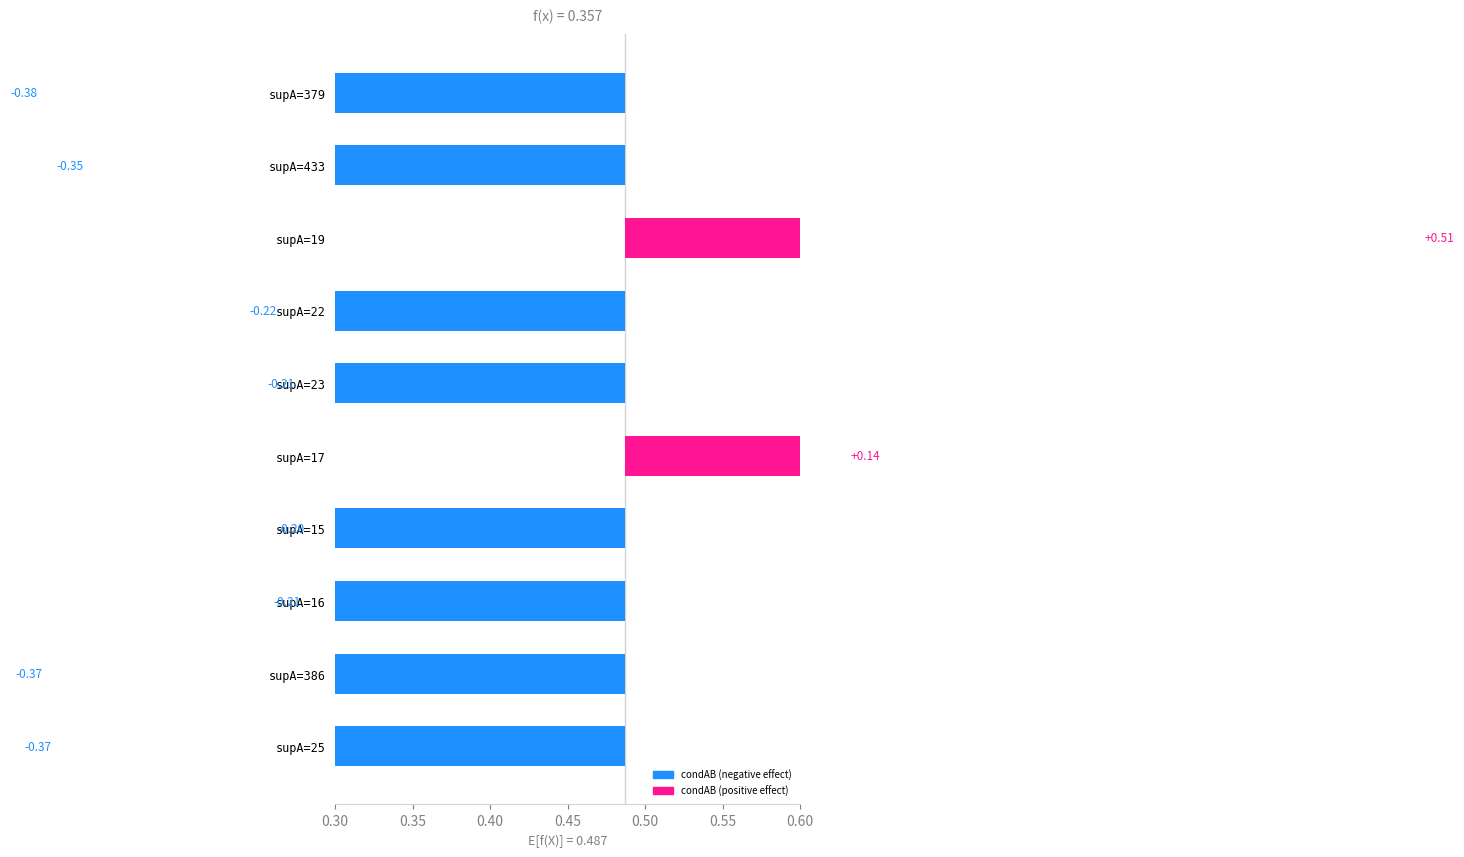

Between supA=433 and supA=15, which series saw the biggest shift?

condAB